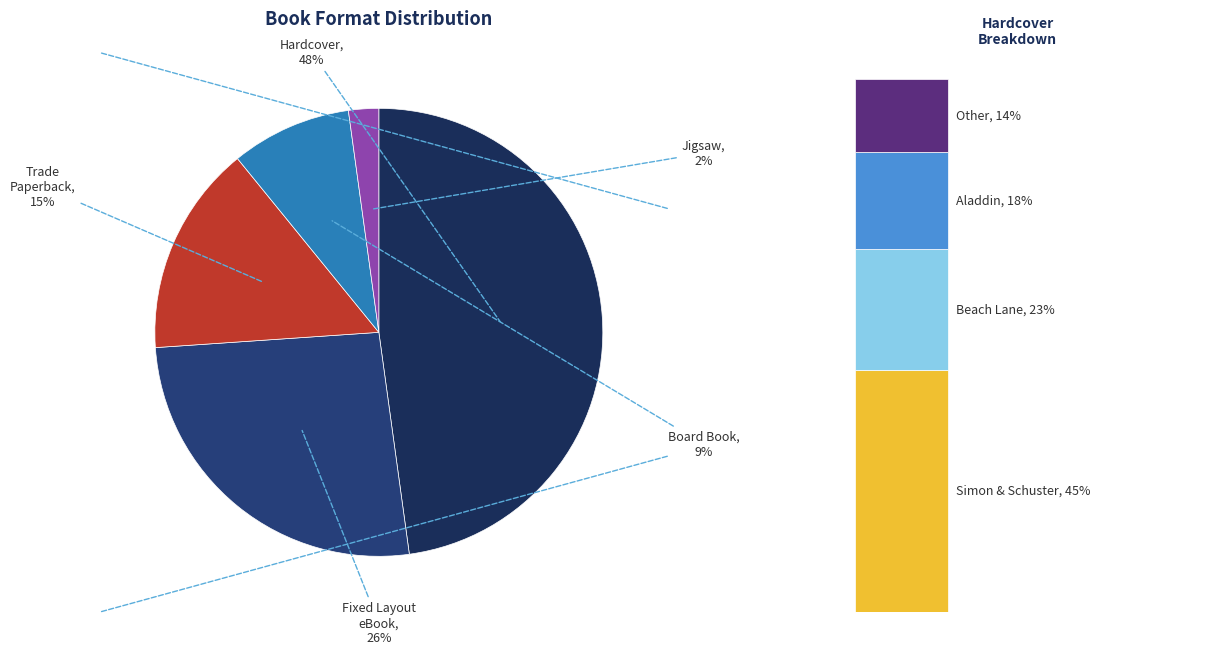

True or false: Hardcover accounts for 39% of the total.

False